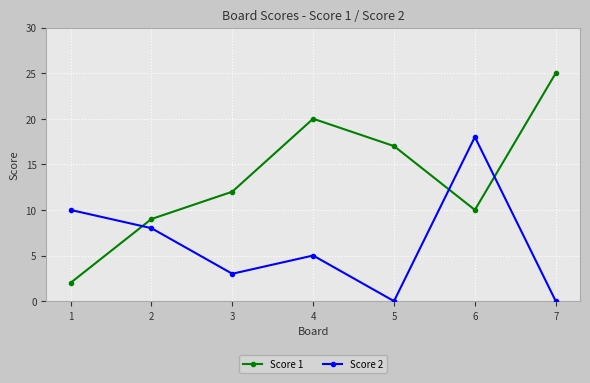

What is the maximum value shown in the chart?

25